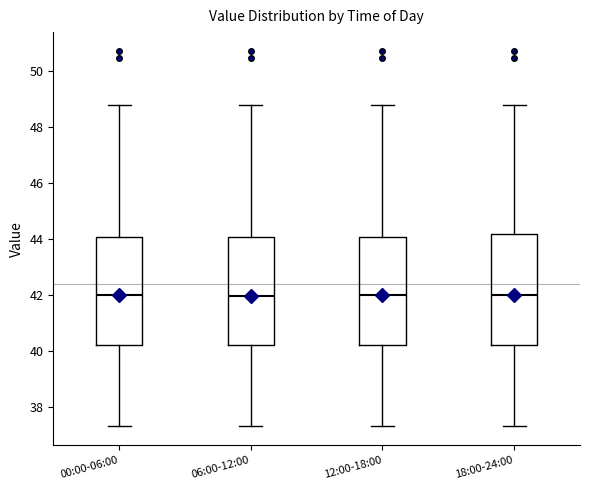

Reading left to right, transcribe this box plot: for each box, give where its median line is, the range the box spans, and where its two whiskers end, as read against the y-axis. The values are not printed on the chart, so give them approximately, as read against the axis.

00:00-06:00: median 42.0, box 40.2 to 44.0, whiskers 37.4 to 48.8
06:00-12:00: median 42.0, box 40.2 to 44.0, whiskers 37.4 to 48.8
12:00-18:00: median 42.0, box 40.2 to 44.0, whiskers 37.4 to 48.8
18:00-24:00: median 42.0, box 40.2 to 44.2, whiskers 37.4 to 48.8